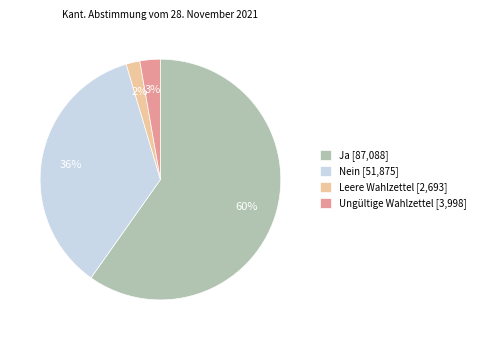

Between Leere Wahlzettel and Nein, which is larger?

Nein